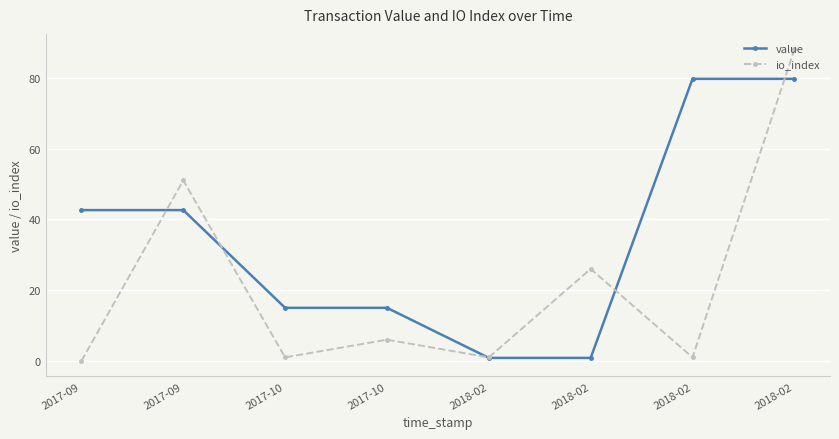

At which category is the sum across all series the highest?

2018-02